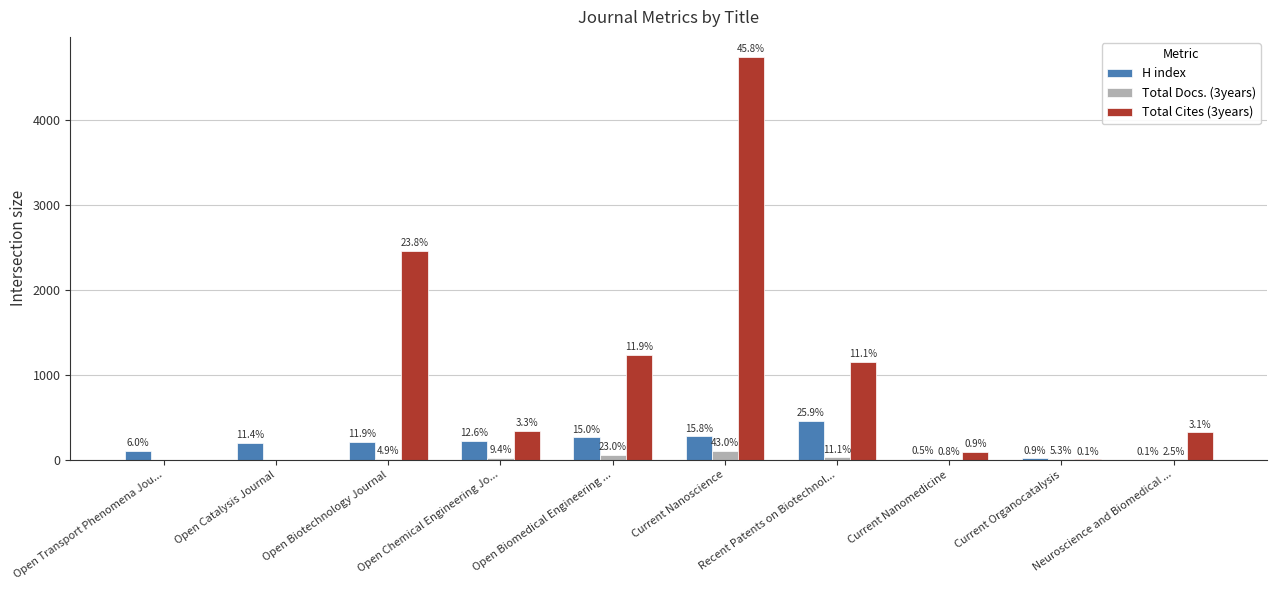

How many groups of bars are there?

10